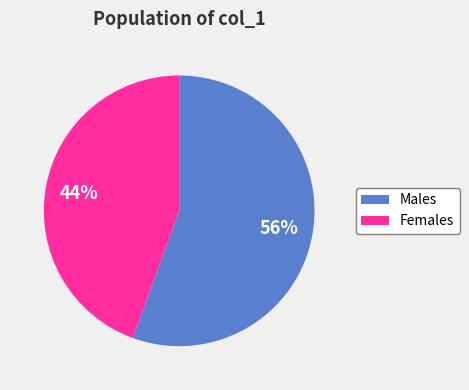

To the nearest percent, what is the average slice percentage?

50%